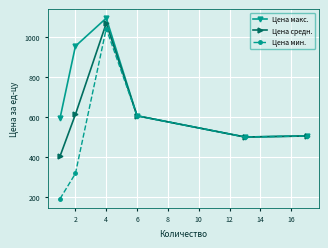

Which series has the widest spread of values?

Цена мин.